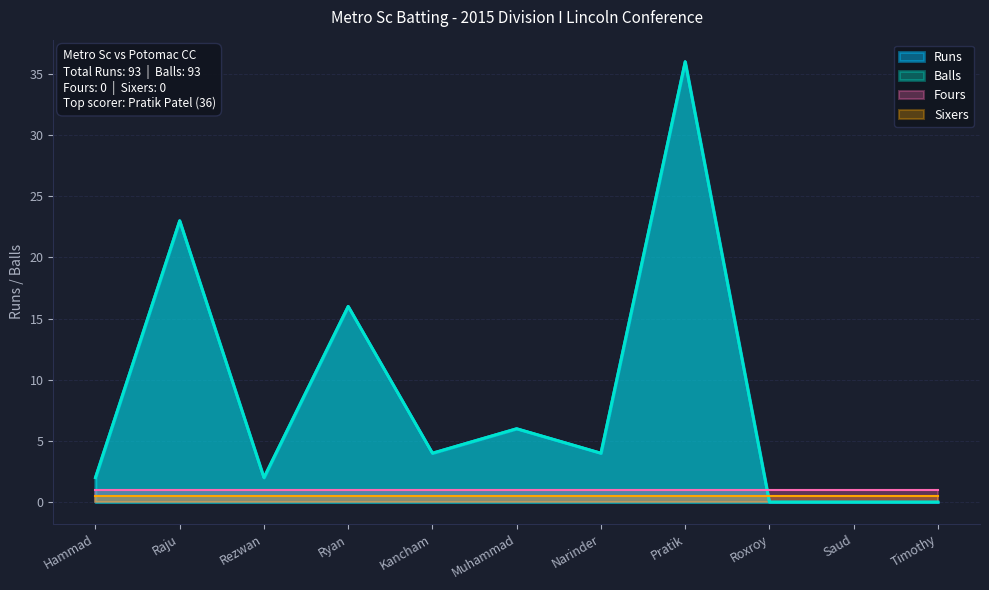

Reading right to left, what are all the values shown in this chart?

Runs: 0	0	0	36	4	6	4	16	2	23	2
Balls: 0	0	0	36	4	6	4	16	2	23	2